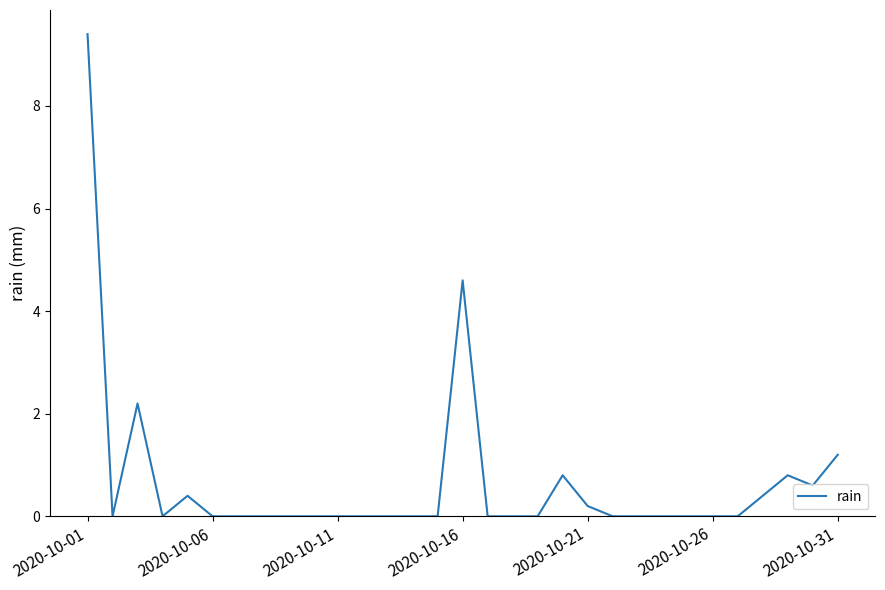

What is the maximum value shown in the chart?

9.4